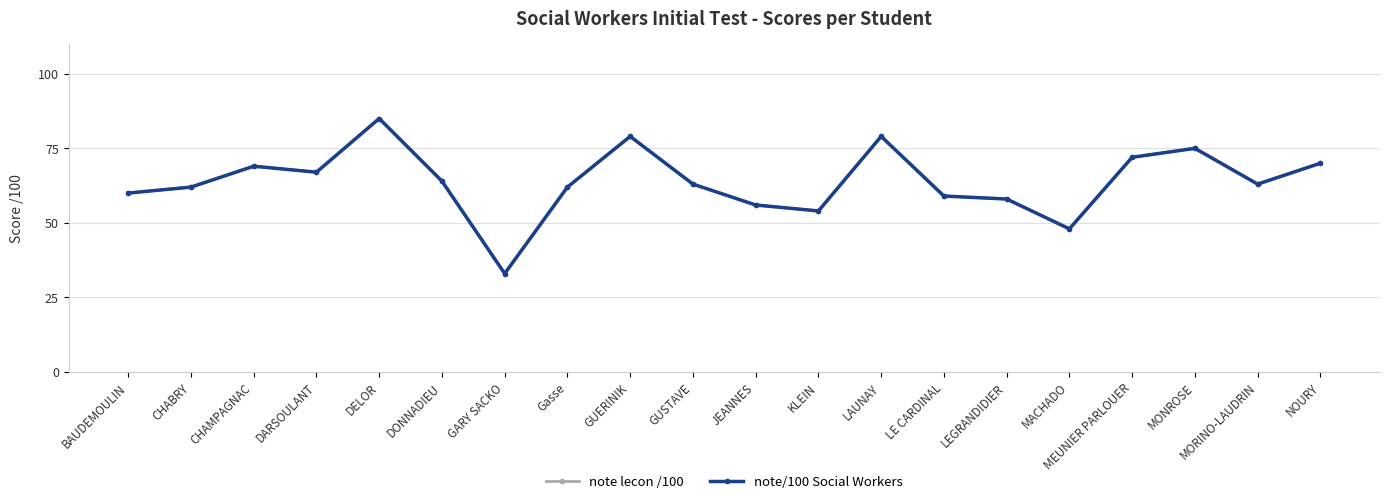

Which series has the largest total across all categories?

note lecon /100